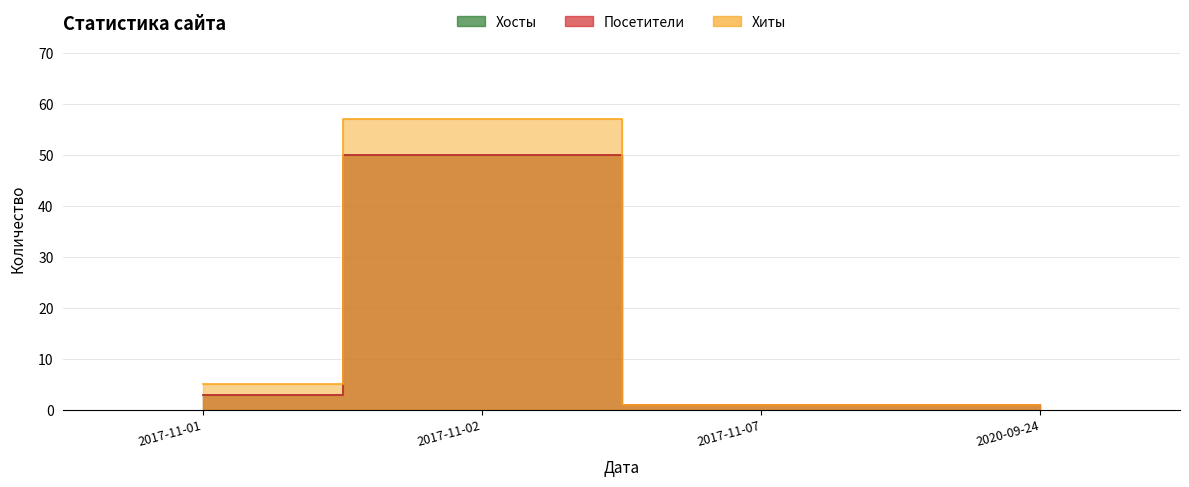

Does the chart display data point markers on the line(s)?

No